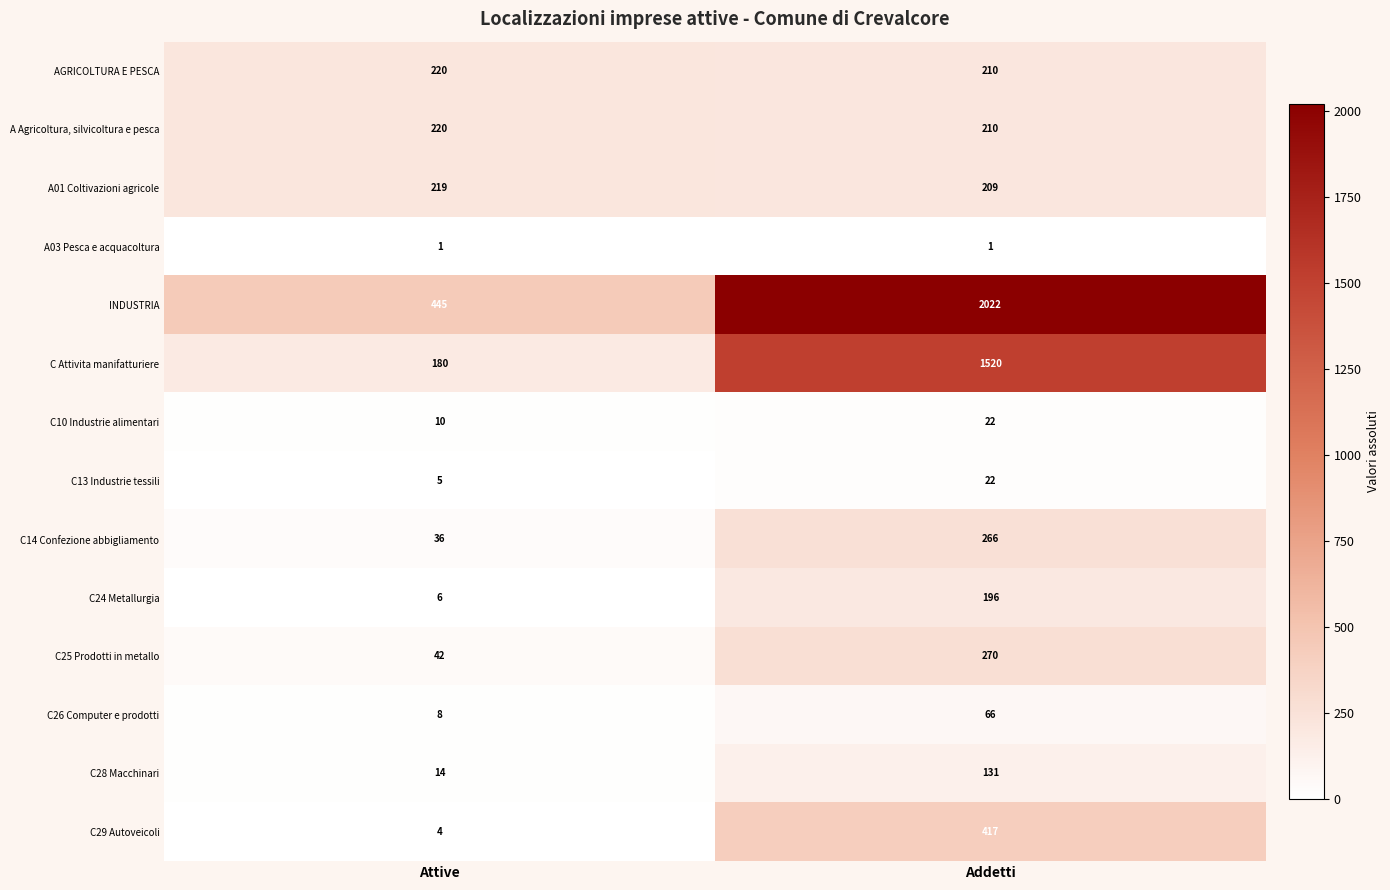

What is the sum of the C29 Autoveicoli values at Attive and Addetti?

421